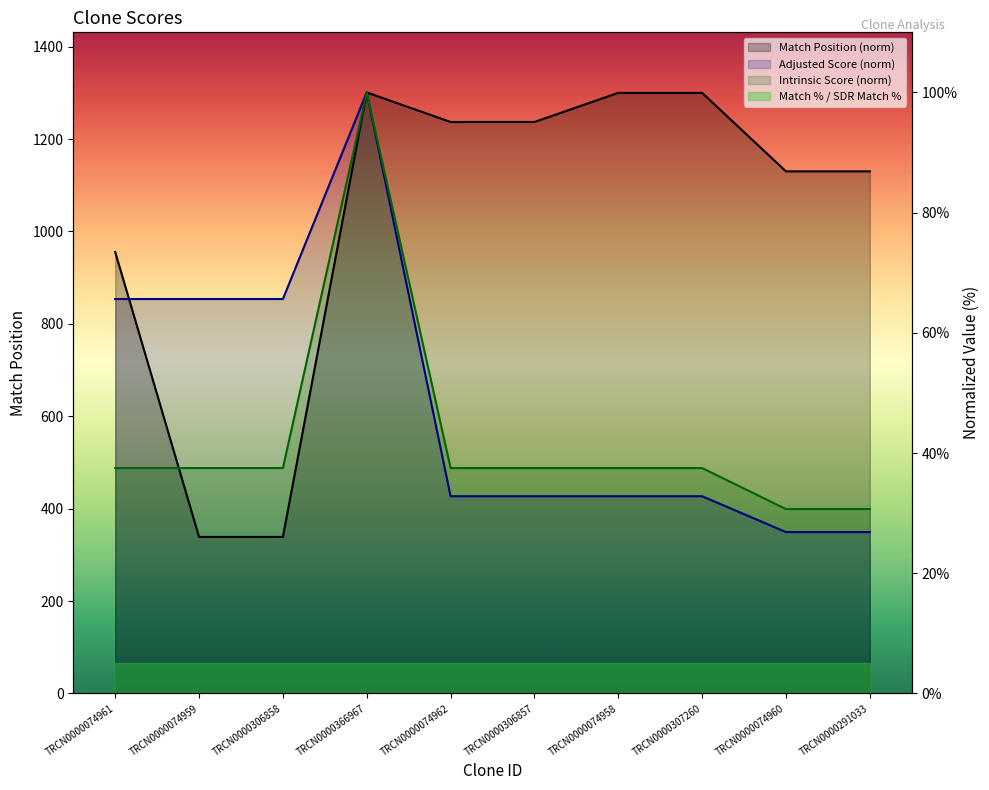

At which category does Adjusted Score reach its first local peak?

TRCN0000366967